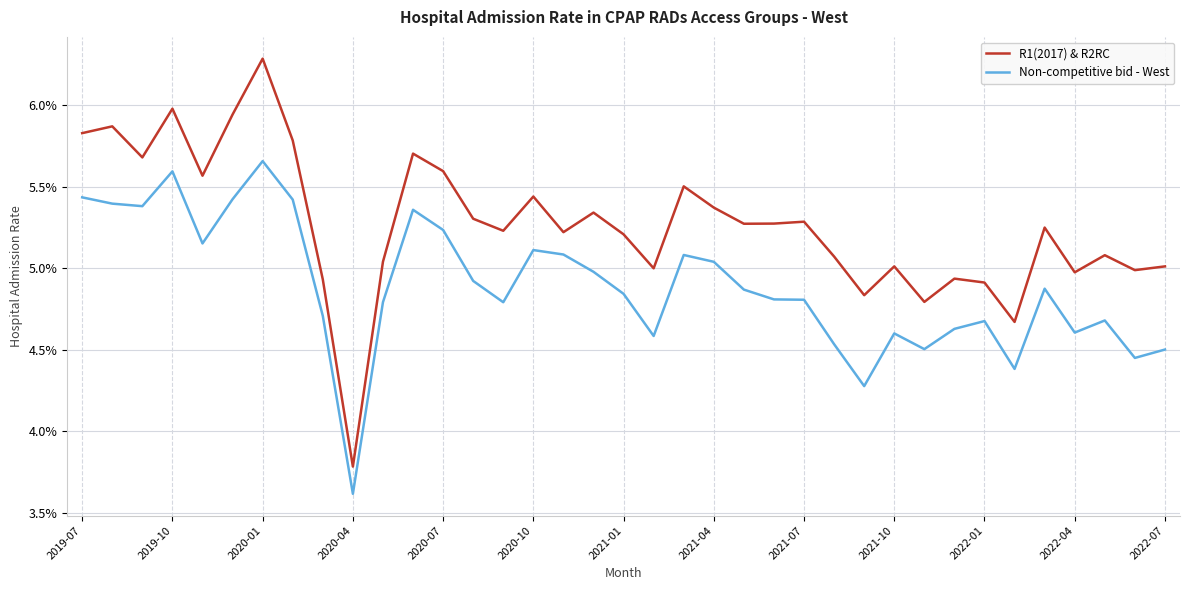

What are all the series names shown in the legend?

R1(2017) & R2RC, Non-competitive bid - West